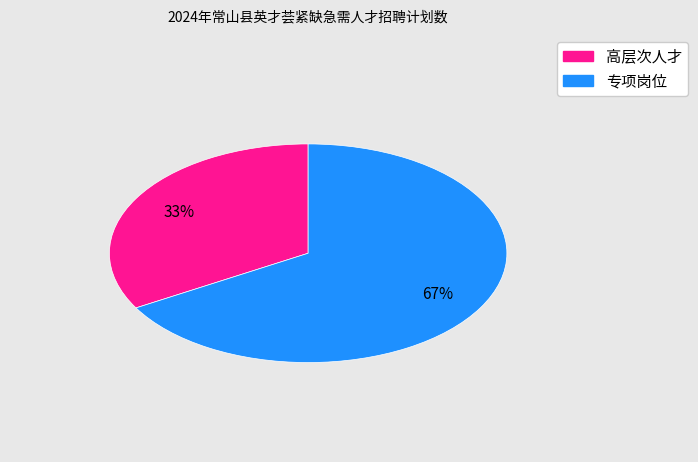

Is there any slice that represents more than half of the pie?

Yes